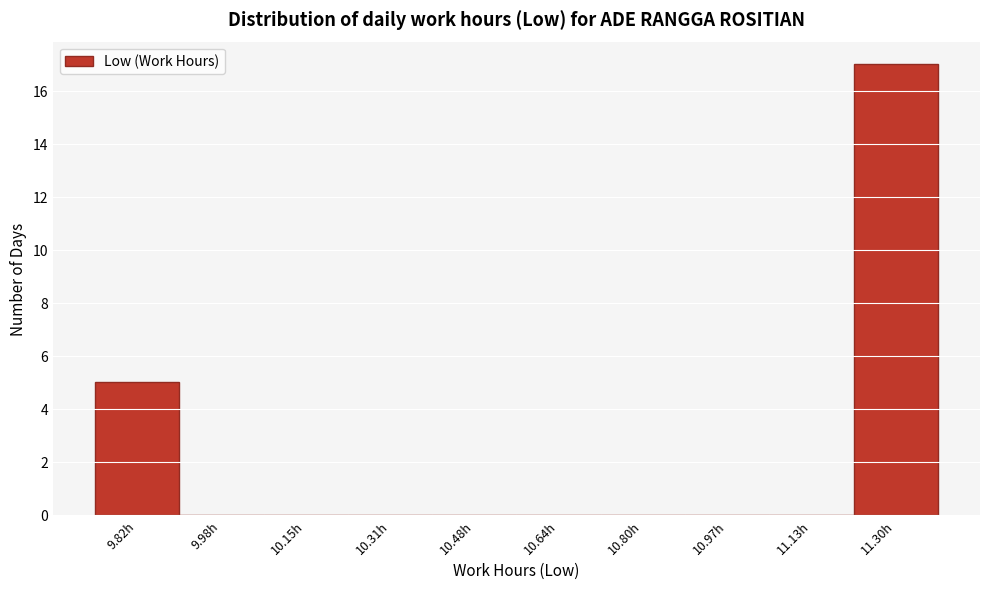

Reading left to right, transcribe all the data shown in this chart.

9.82h=5	9.98h=0	10.15h=0	10.31h=0	10.48h=0	10.64h=0	10.80h=0	10.97h=0	11.13h=0	11.30h=17